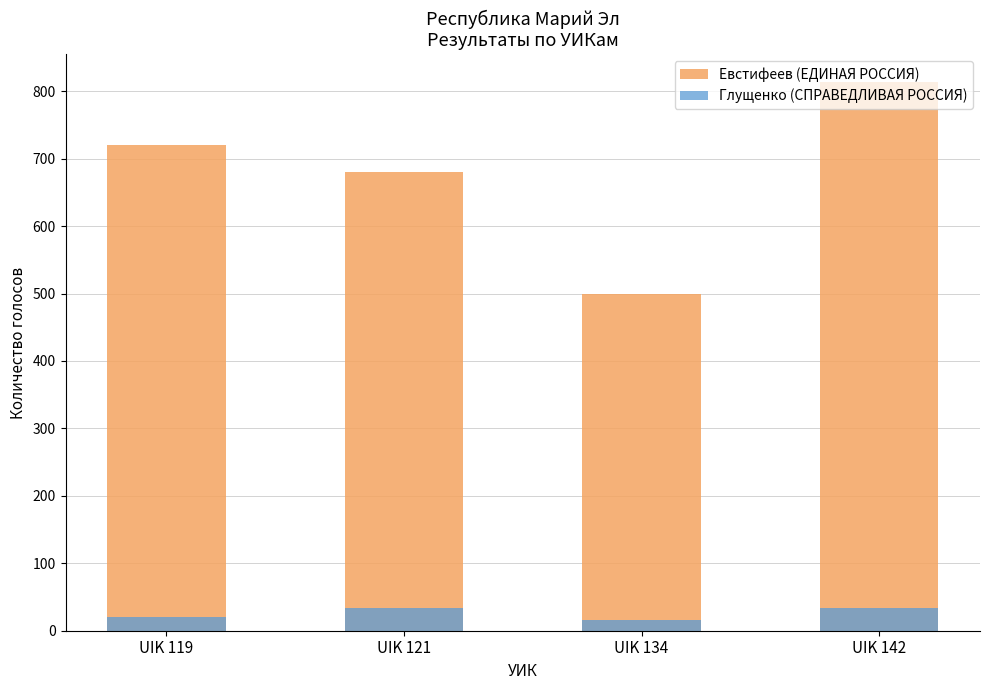

Reading left to right, transcribe all the data shown in this chart.

Евстифеев (ЕДИНАЯ РОССИЯ): 720	680	499	814
Глущенко (СПРАВЕДЛИВАЯ РОССИЯ): 21	34	16	34